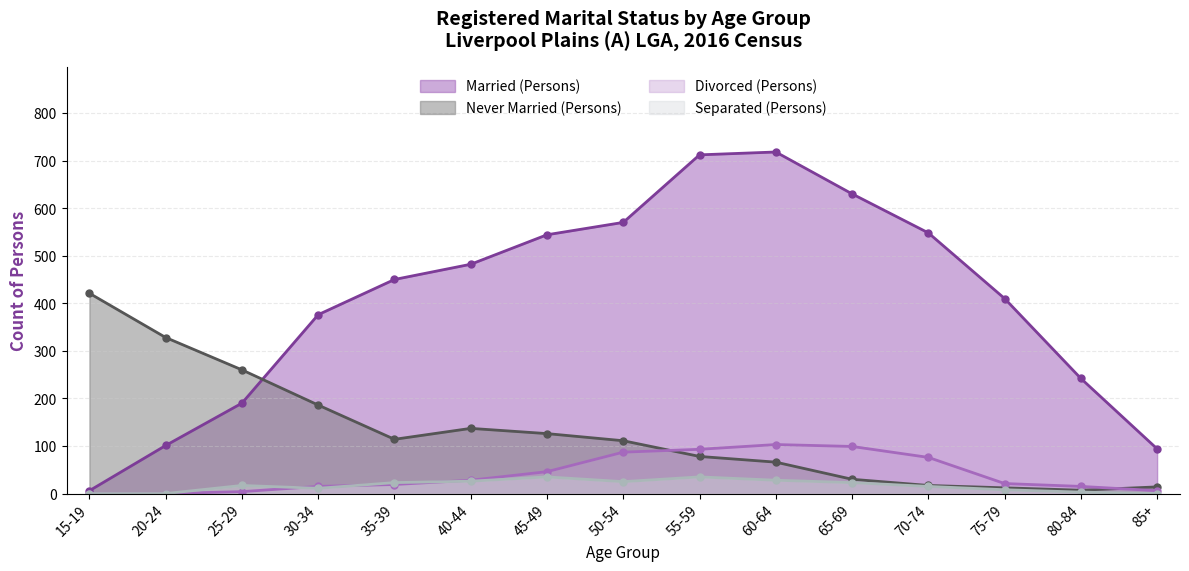

Count the number of categories in the chart.

15